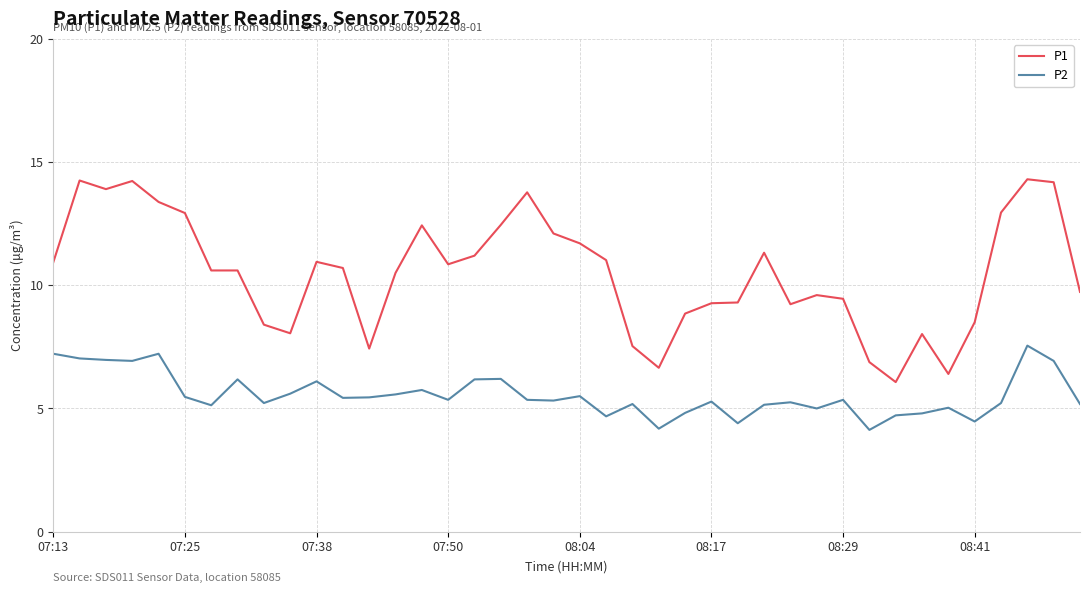

Does the chart have visible grid lines?

Yes